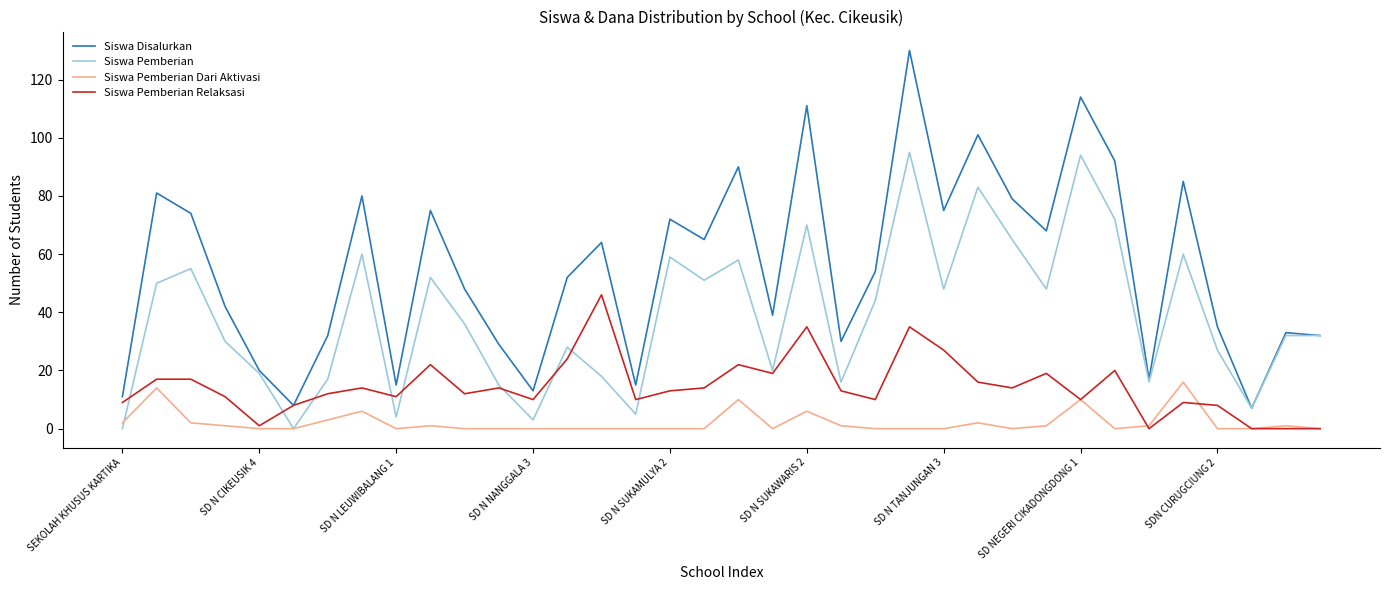

Which series has the largest total across all categories?

Siswa Disalurkan